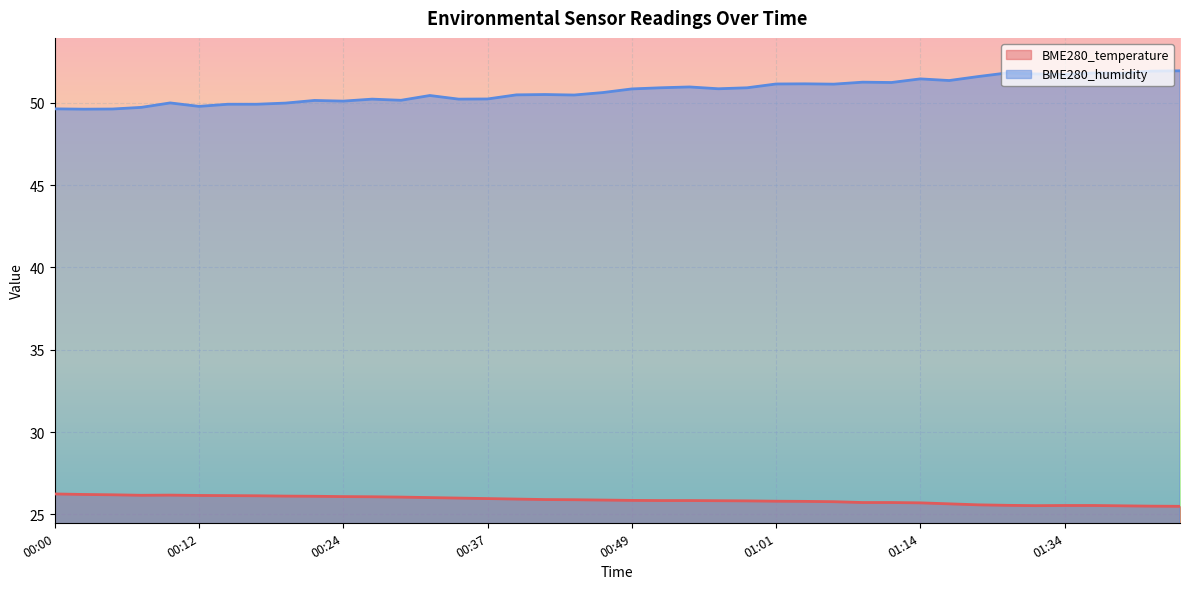

What is the label of the 40th point from the right?

00:00